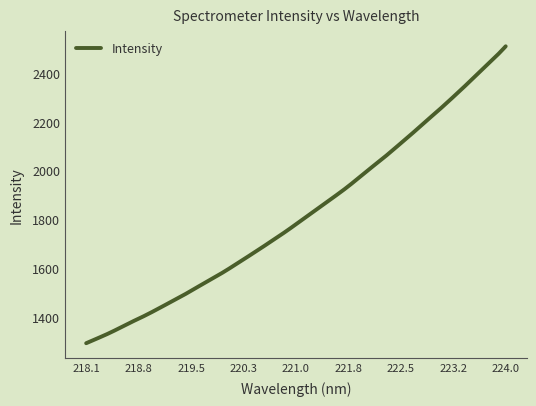

What is the minimum value shown in the chart?

1291.8